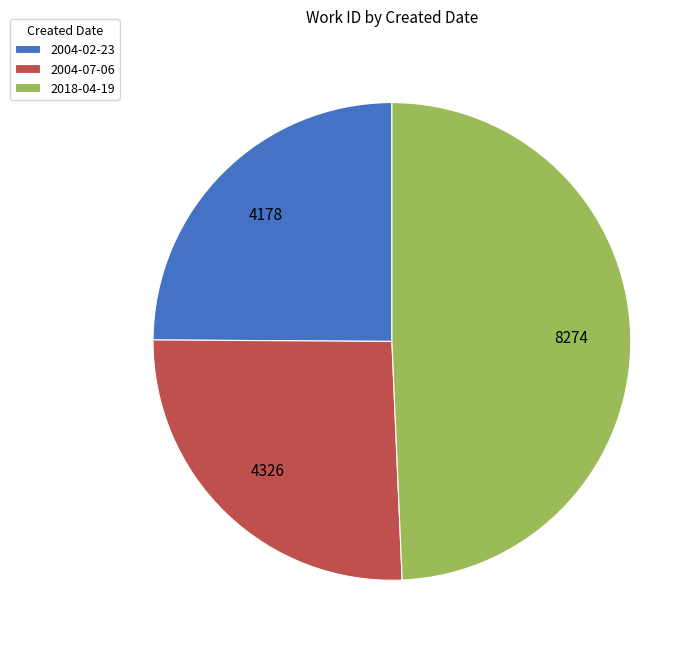

Between 2018-04-19 and 2004-07-06, which is larger?

2018-04-19